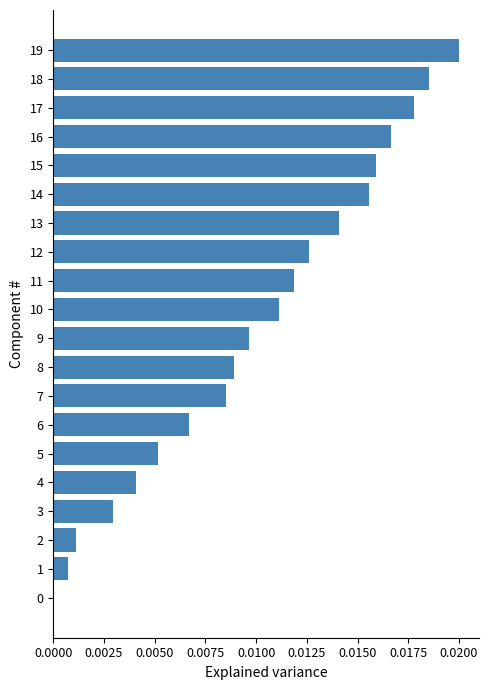

True or false: the data shows 0.0 at 2.

True